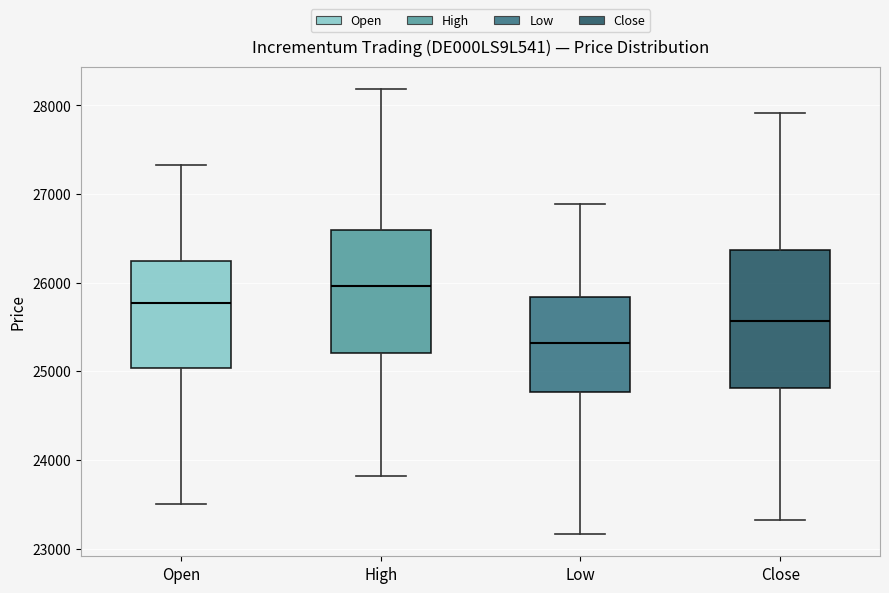

Where does the median line of the box for Open sit on the y-axis? The values are not printed on the chart, so give them approximately, as read against the axis.

25800